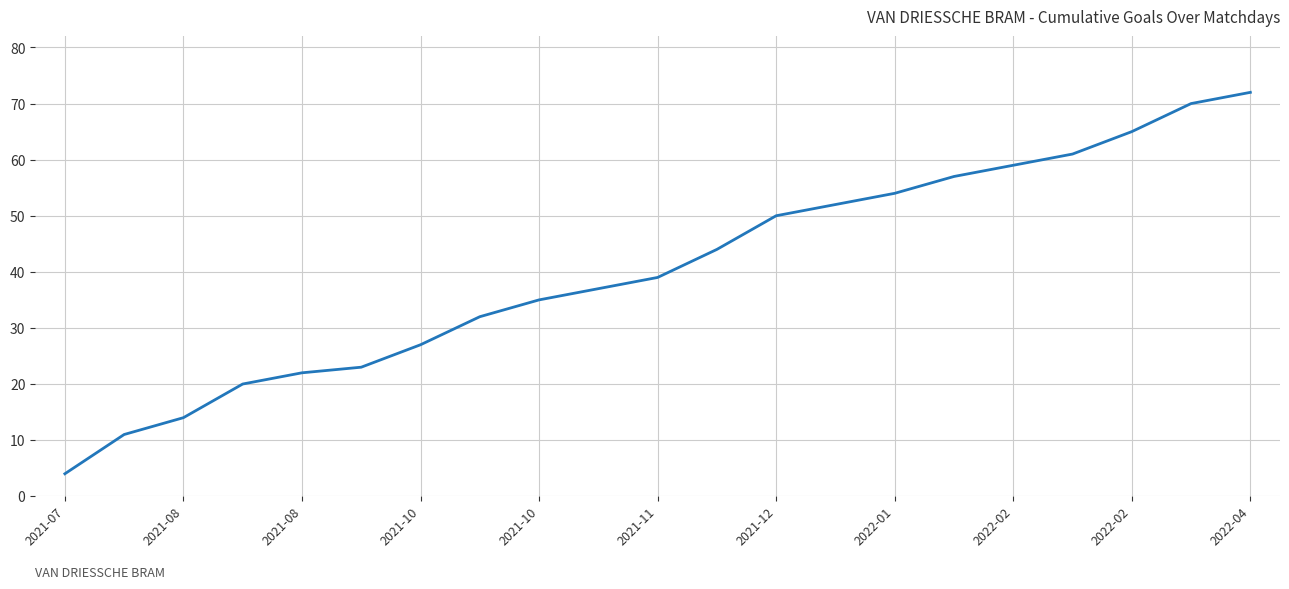

What is the greatest value displayed?

72